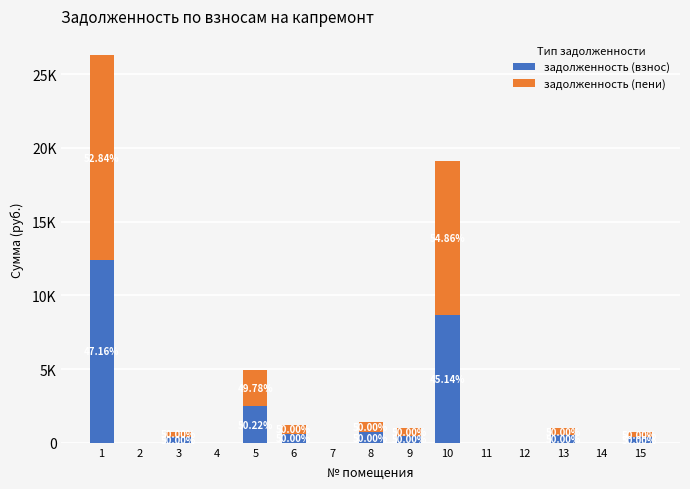

Does the chart contain stacked bars?

Yes